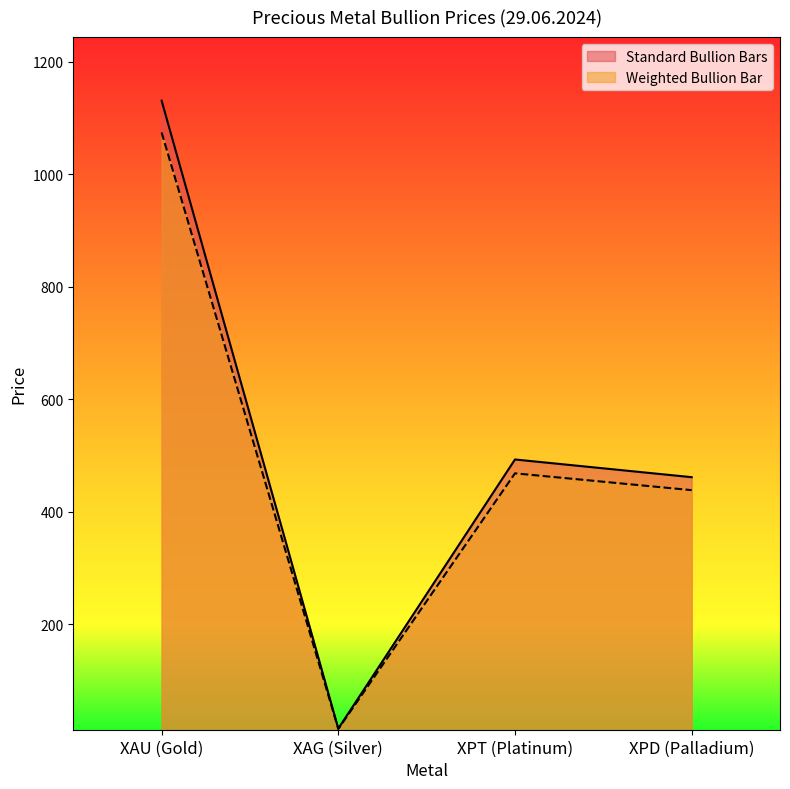

Between XPD (Palladium) and XAG (Silver), which is larger?

XPD (Palladium)